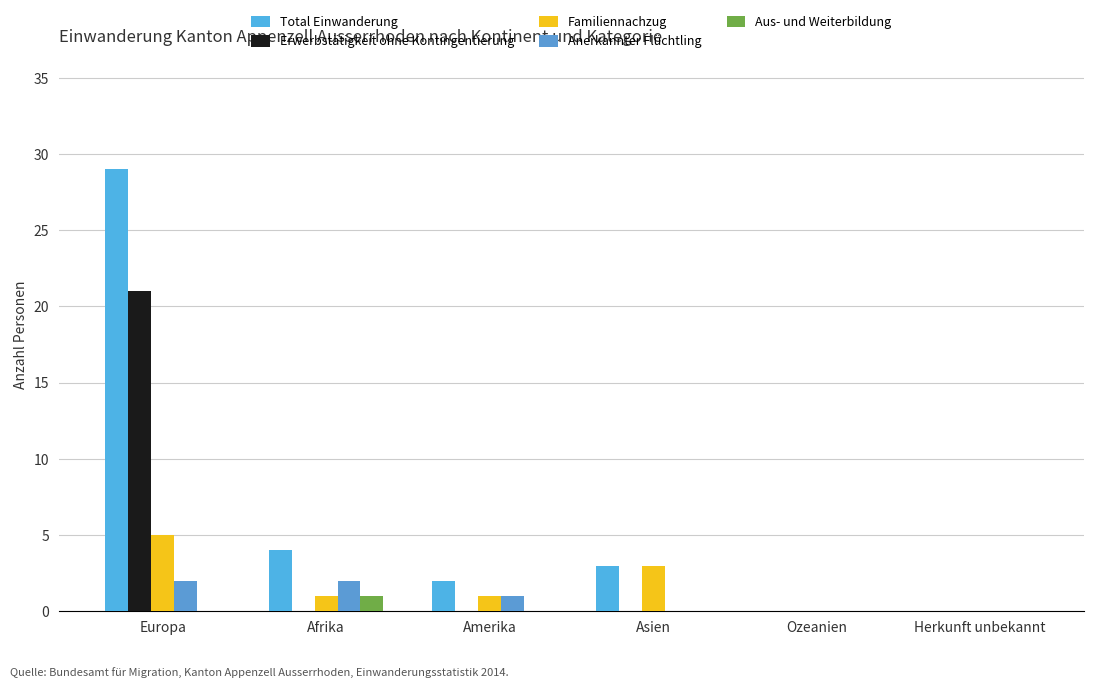

What is the approximate value of Erwerbstätigkeit ohne Kontingentierung at Europa, to the nearest 10?

20